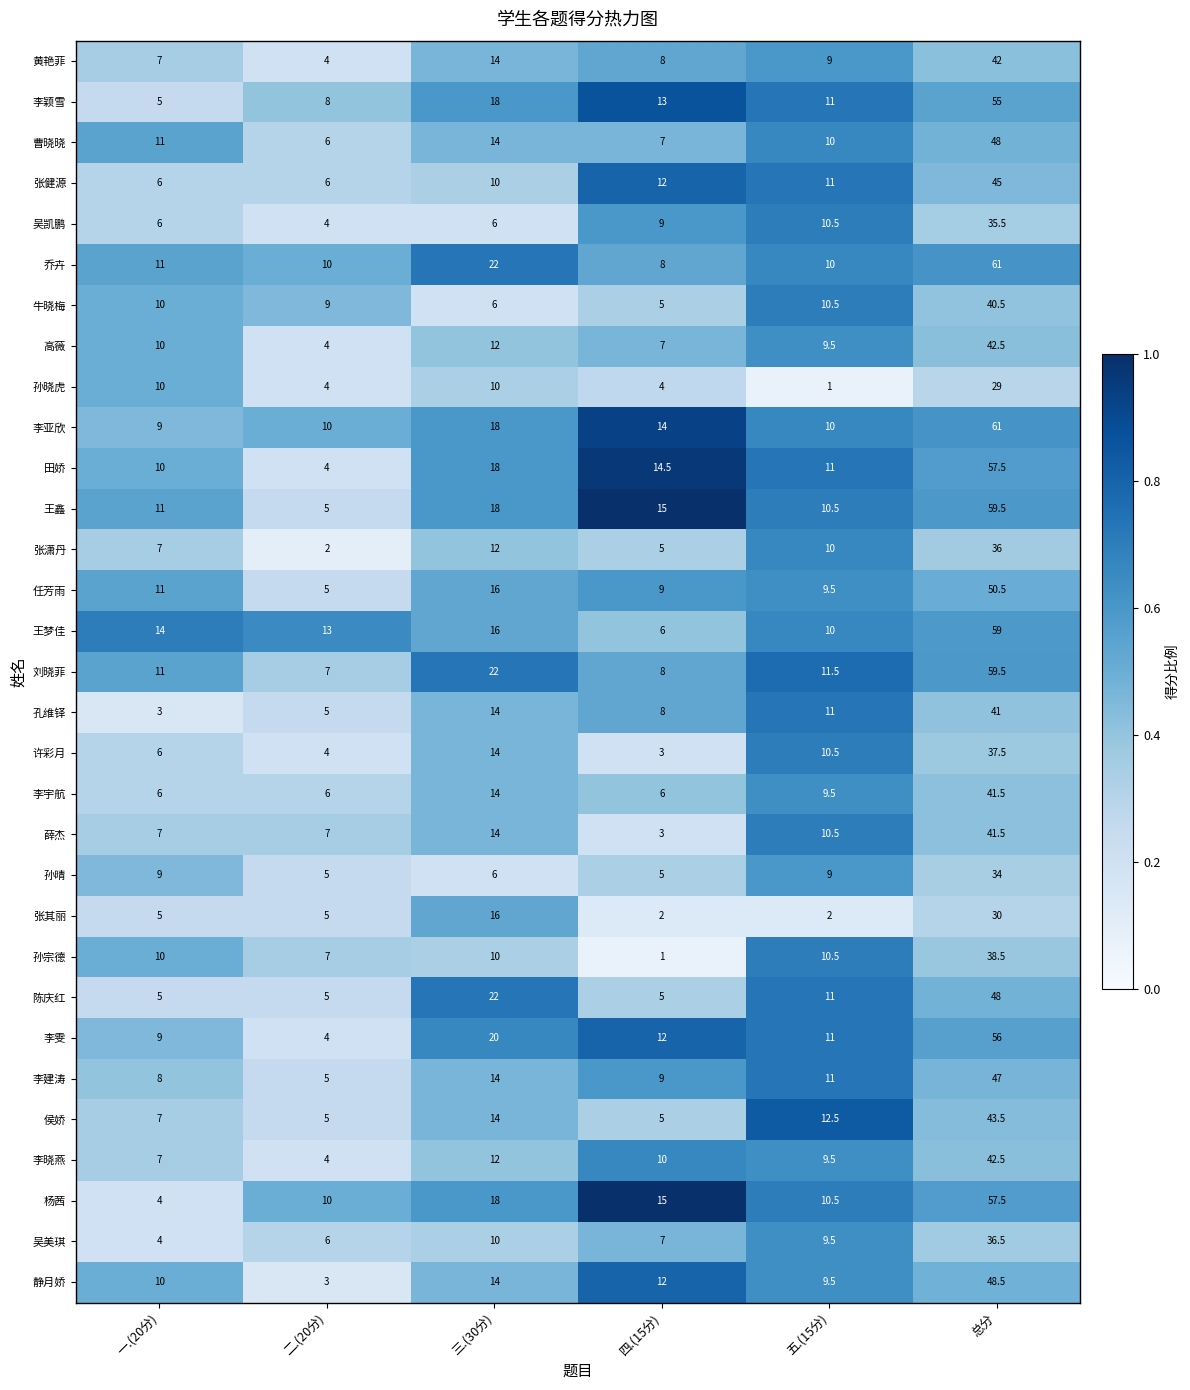

What is the greatest value displayed?

61.0